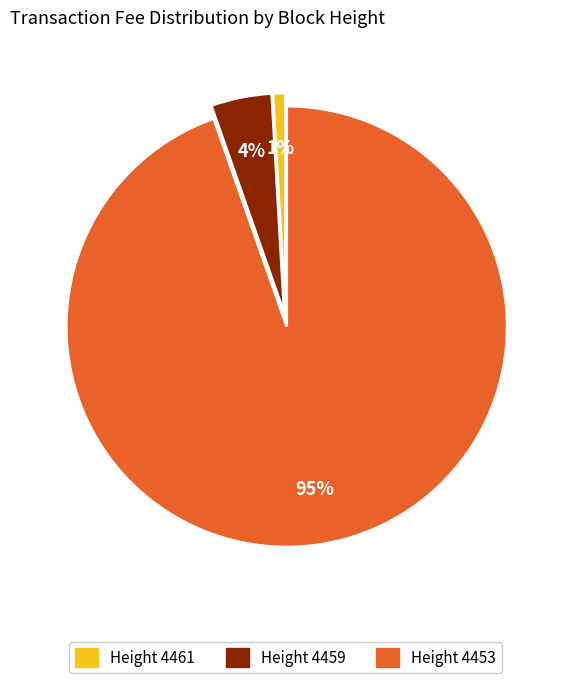

What percentage is the Height 4461 slice, to the nearest percent?

1%